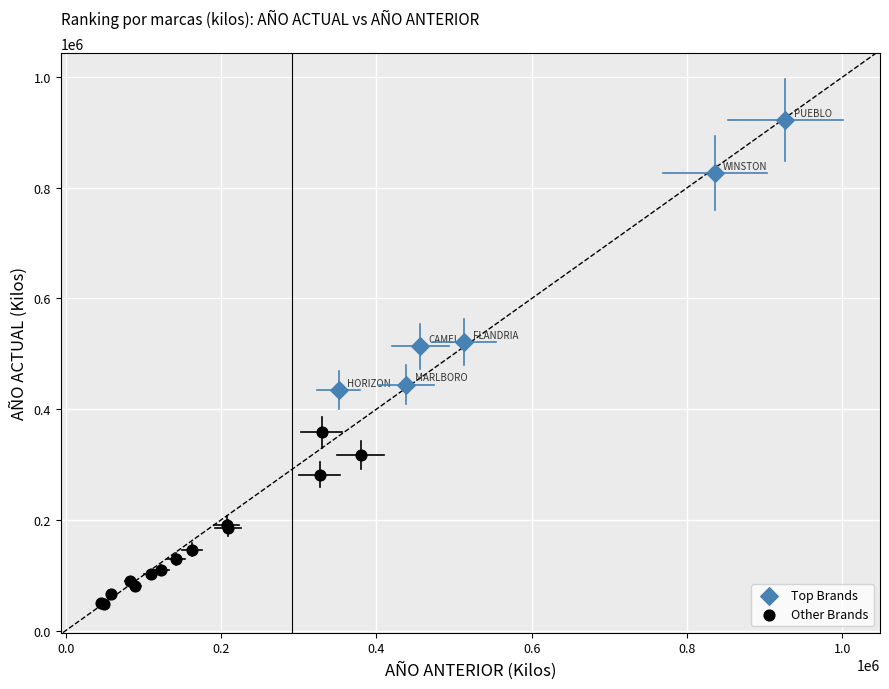

Which series has the largest Y range (max minus min)?

Top Brands